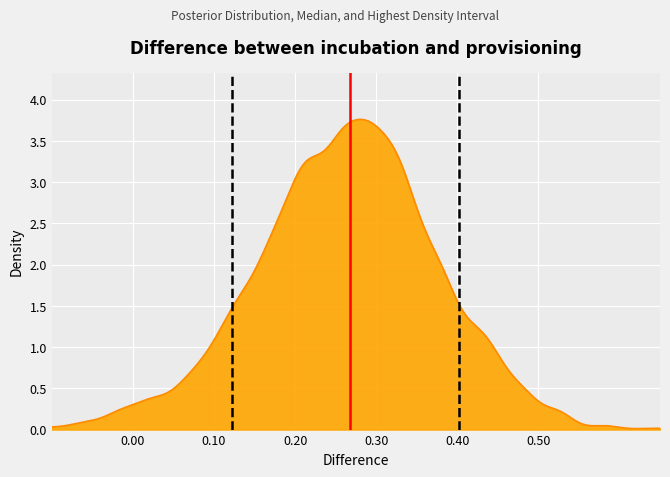

What is the sum of the Median values at 0.00 and 0.10?

1